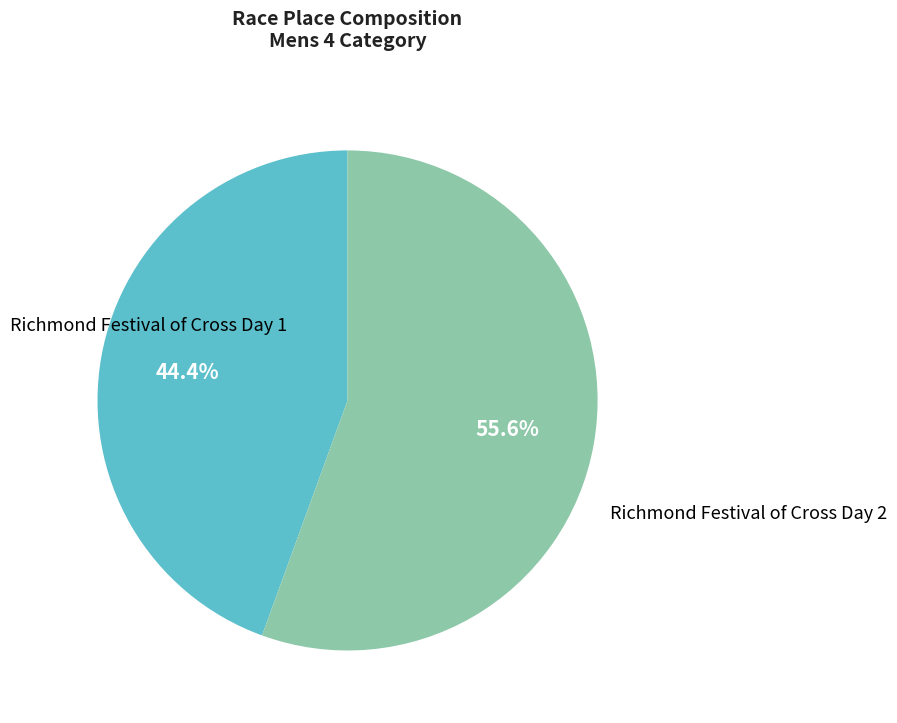

Does any single category account for the majority?

Yes